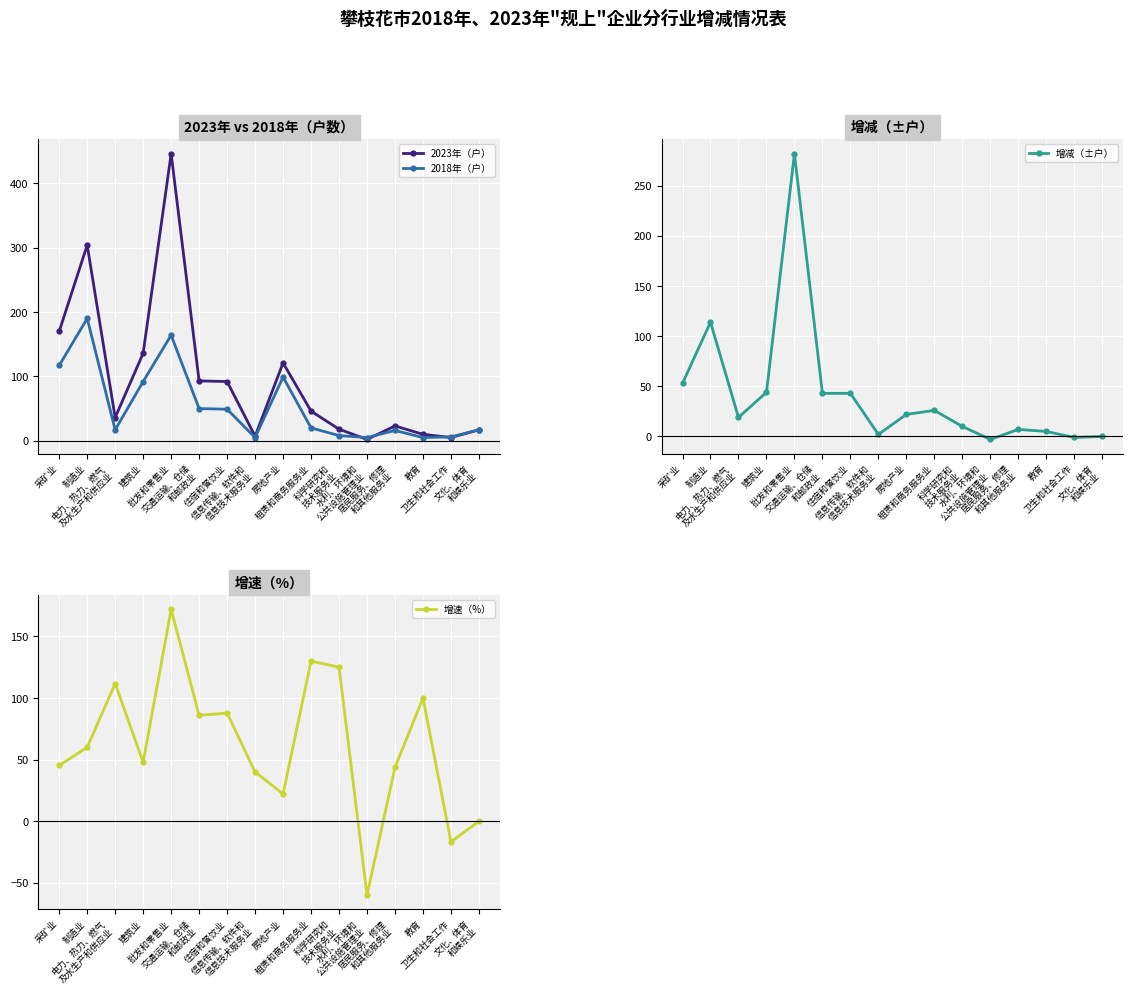

True or false: 增减（±户） and 2023年（户） intersect in this chart.

False